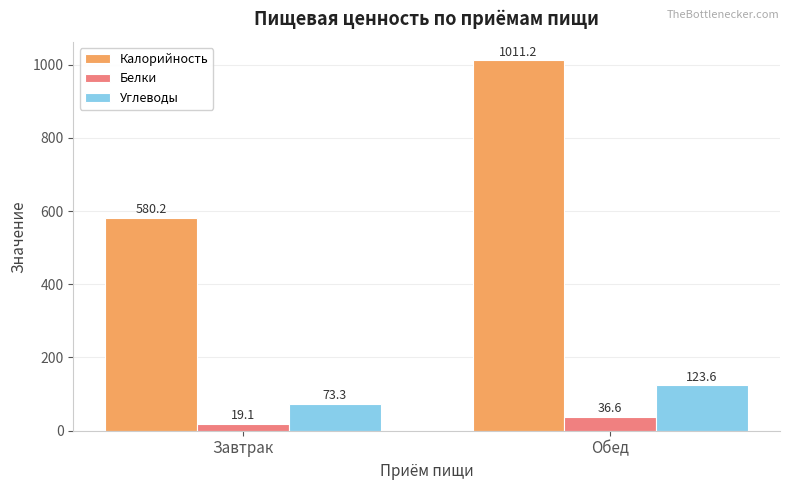

What is the total value across all series at Завтрак?

672.7